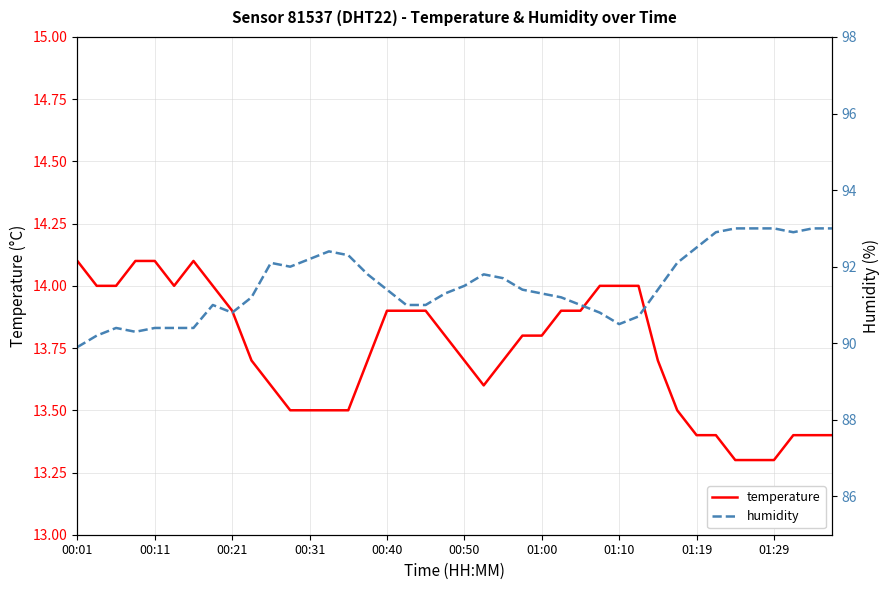

Is this an area chart (filled region under the line)?

No